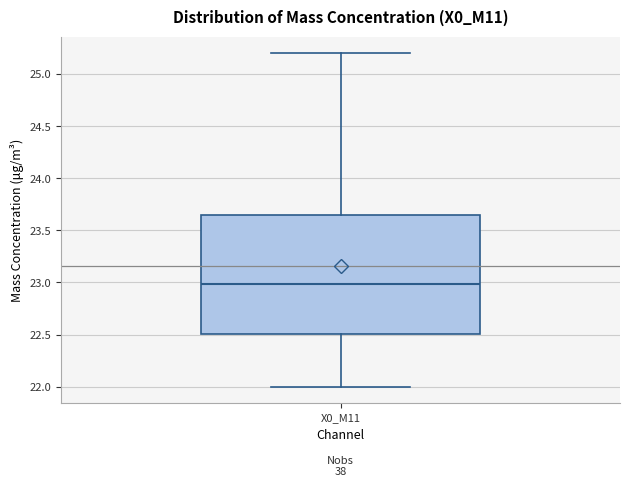

Transcribe this box plot: give where the median line is, the range the box spans, and where the two whiskers end, as read against the y-axis. The values are not printed on the chart, so give them approximately, as read against the axis.

median 23.00, box 22.50 to 23.65, whiskers 22.00 to 25.20